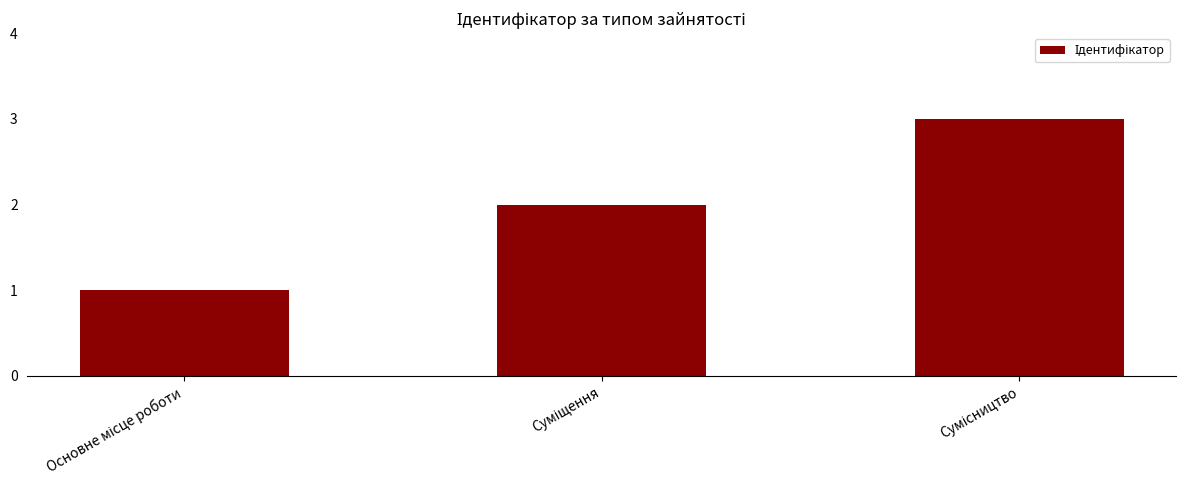

What is the greatest value displayed?

3